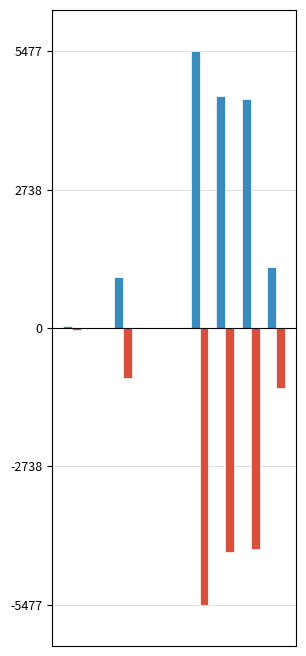

Reading left to right, transcribe all the data shown in this chart.

Dec. 31, 2023: 34.2	0.1	1000.0	0.0	0.1	5477.2	4589.9	4542.2	1206.7
Dec. 31, 2022: -35.6	-0.1	-1000.0	0.0	-0.1	-5477.2	-4428.4	-4381.6	-1197.0